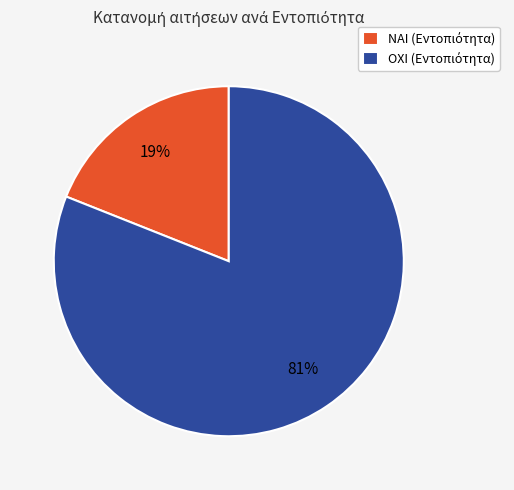

To the nearest percent, what is the difference between the largest and smallest slice percentages?

62%